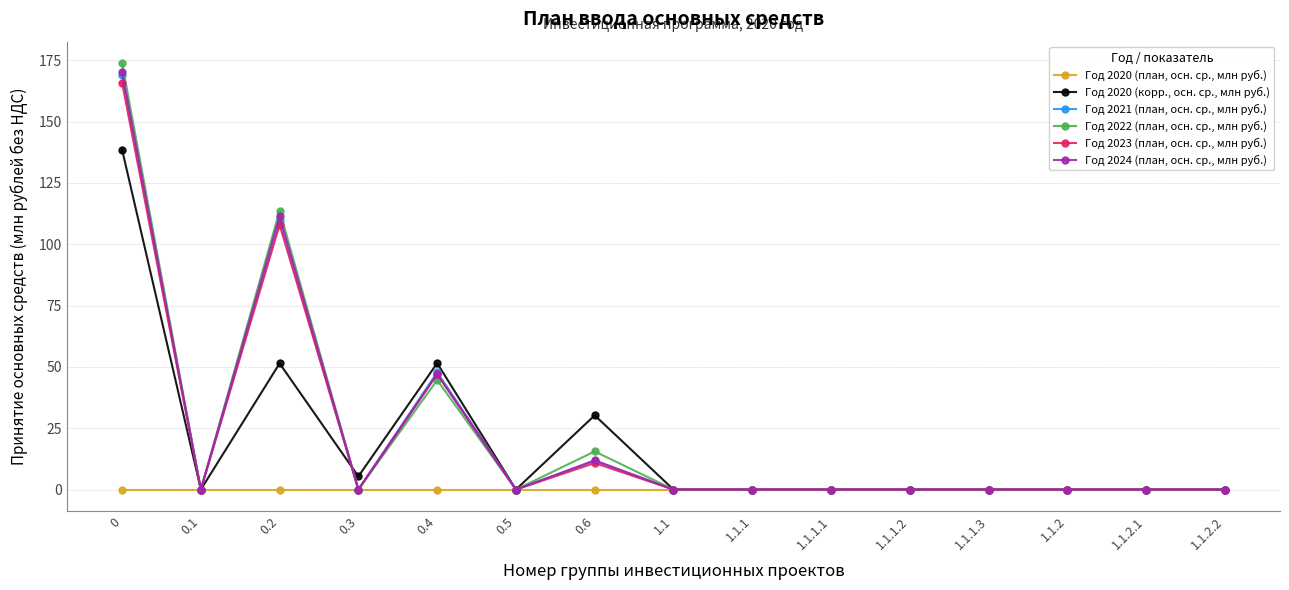

What is the total value across all series at 0.2?

493.8